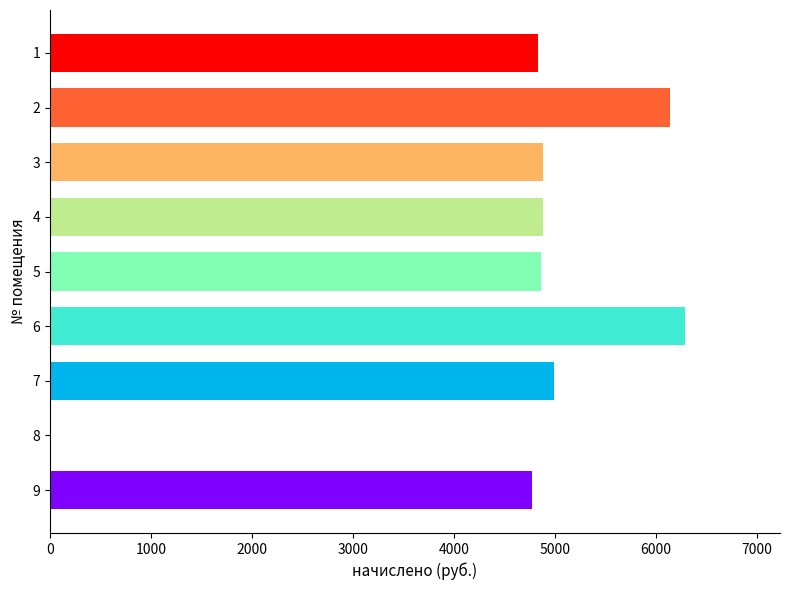

What is the sum of all values?

41632.1